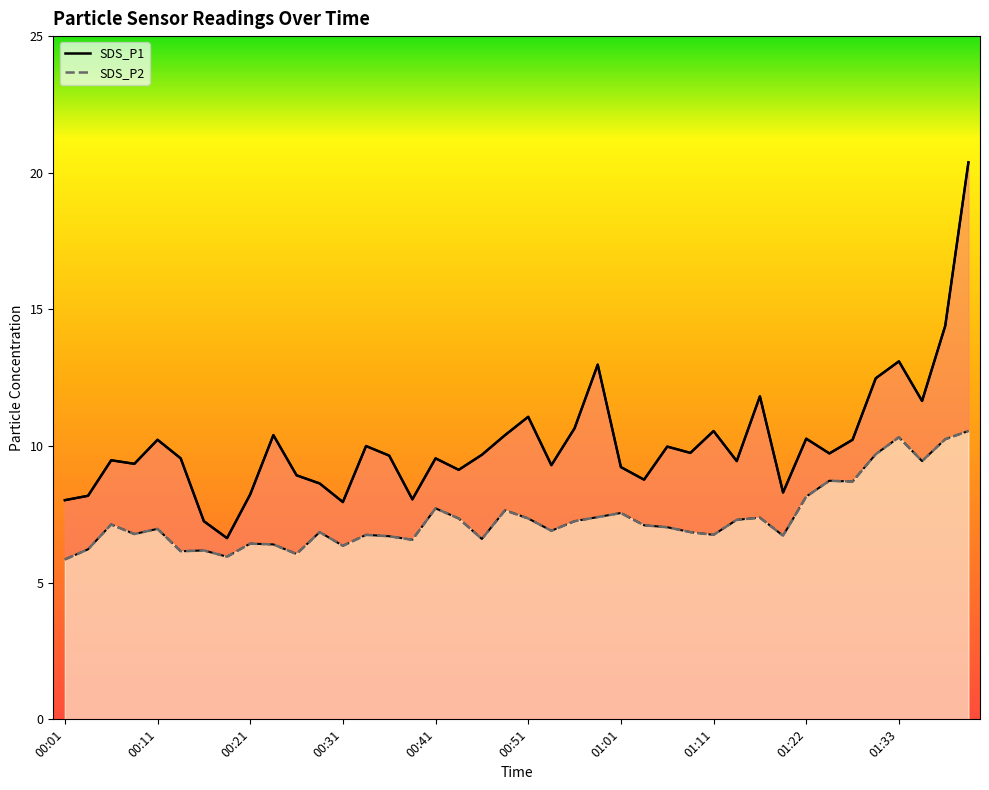

True or false: SDS_P2 and SDS_P1 intersect in this chart.

False